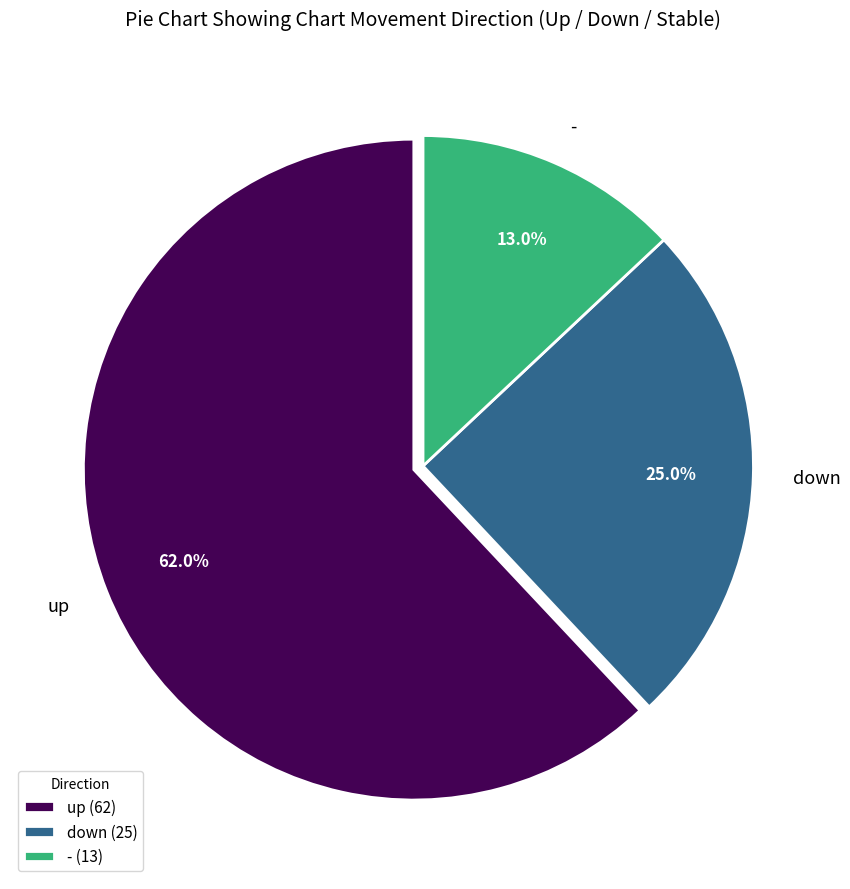

To the nearest percent, what is the difference between the largest and smallest slice percentages?

49%